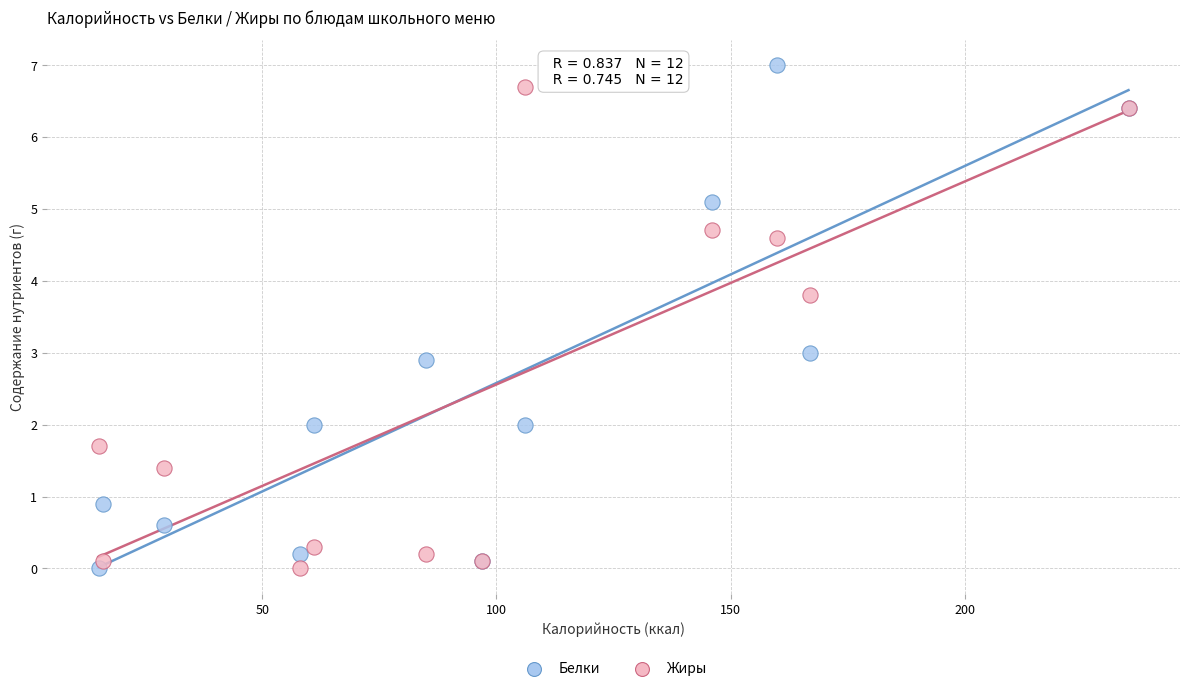

What are all the series names shown in the legend?

Белки, Жиры